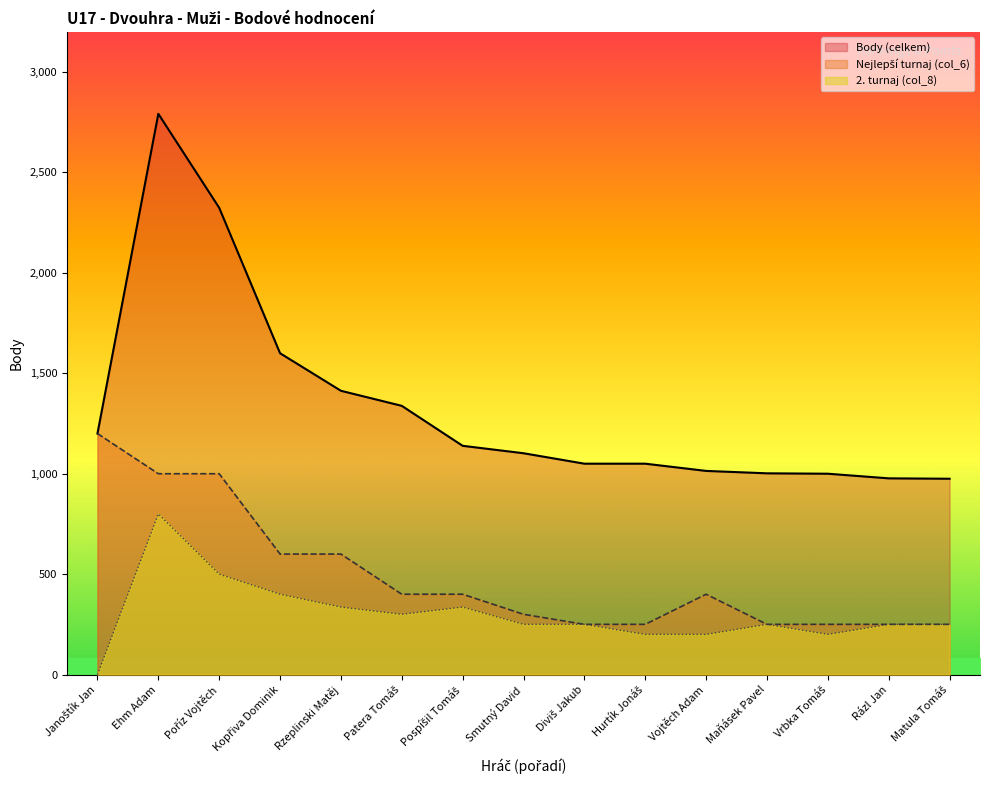

List the labels in order of Body value, largest first.

Ehm Adam, Poříz Vojtěch, Kopřiva Dominik, Rzeplinski Matěj, Patera Tomáš, Janoštík Jan, Pospíšil Tomáš, Smutný David, Diviš Jakub, Hurtík Jonáš, Vojtěch Adam, Maňásek Pavel, Vrbka Tomáš, Rázl Jan, Matula Tomáš